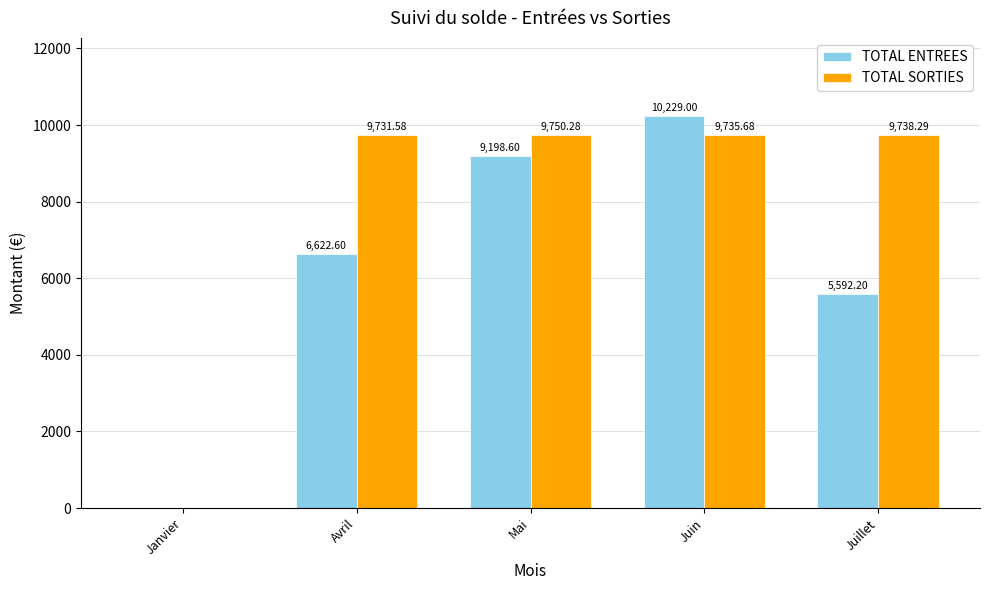

True or false: TOTAL SORTIES has a value of 9735.7 at Juin.

True